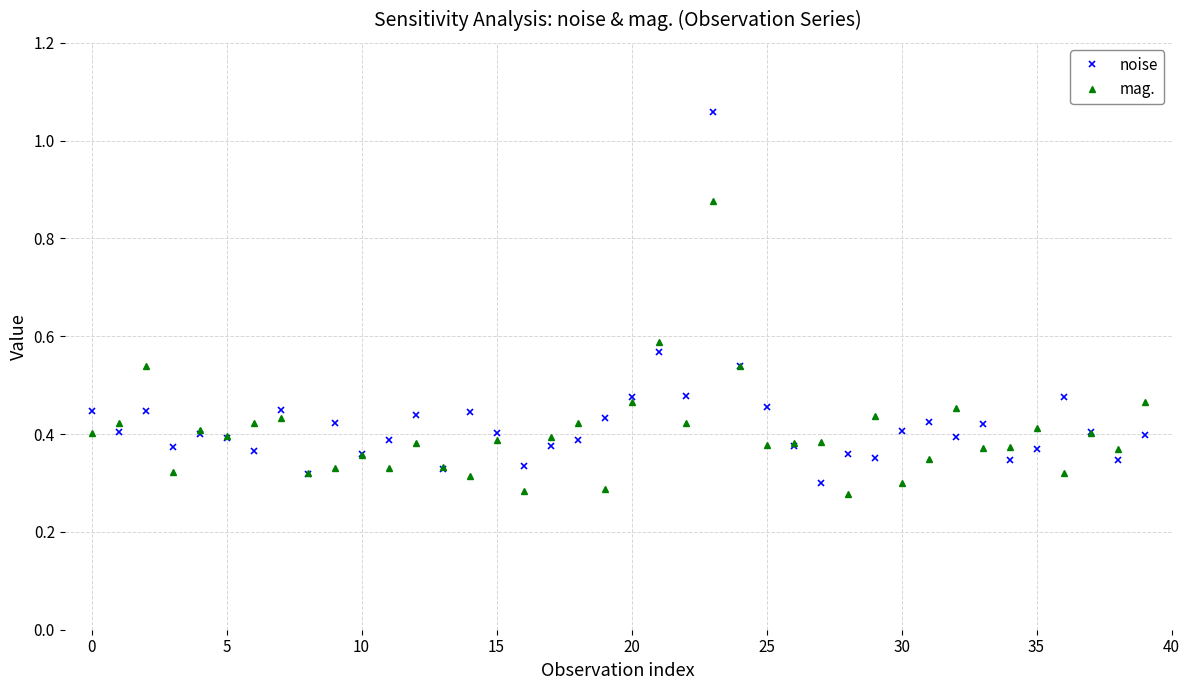

Which series has the largest range (max minus min)?

noise